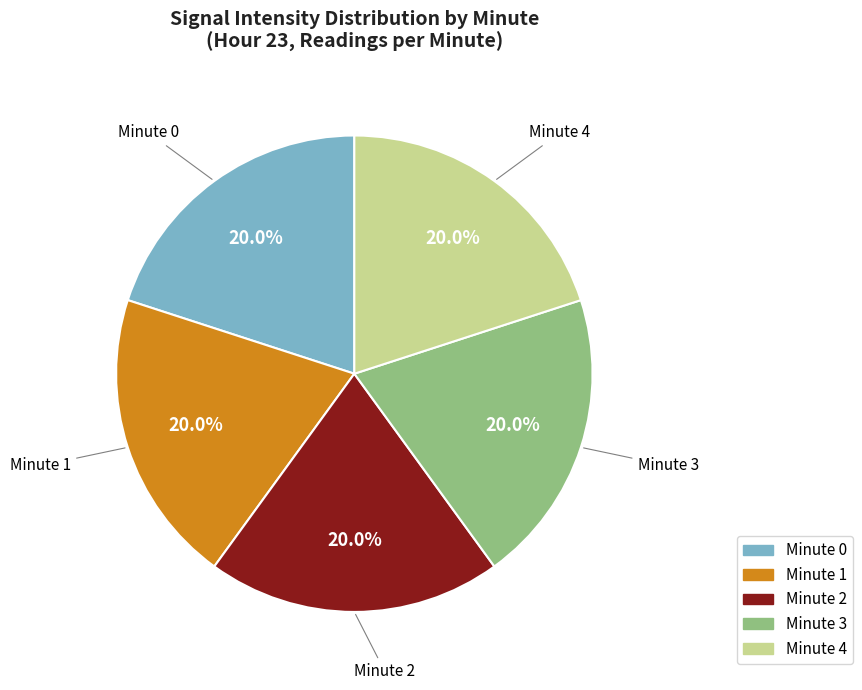

Is there a majority slice in this chart?

No